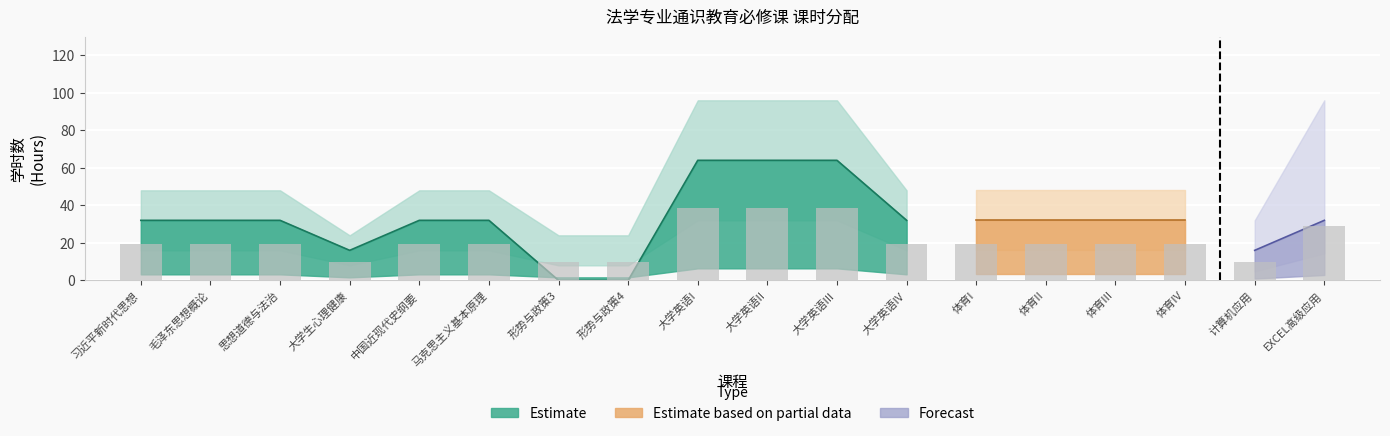

Read the Total Hours value at 15.

32